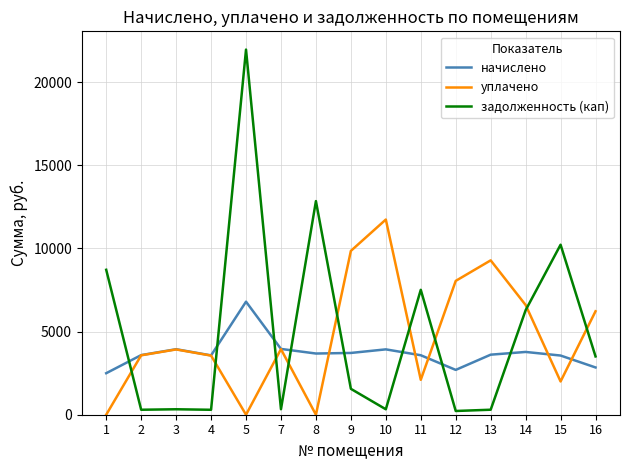

What is the difference between the highest and lowest values at 7?

3627.4